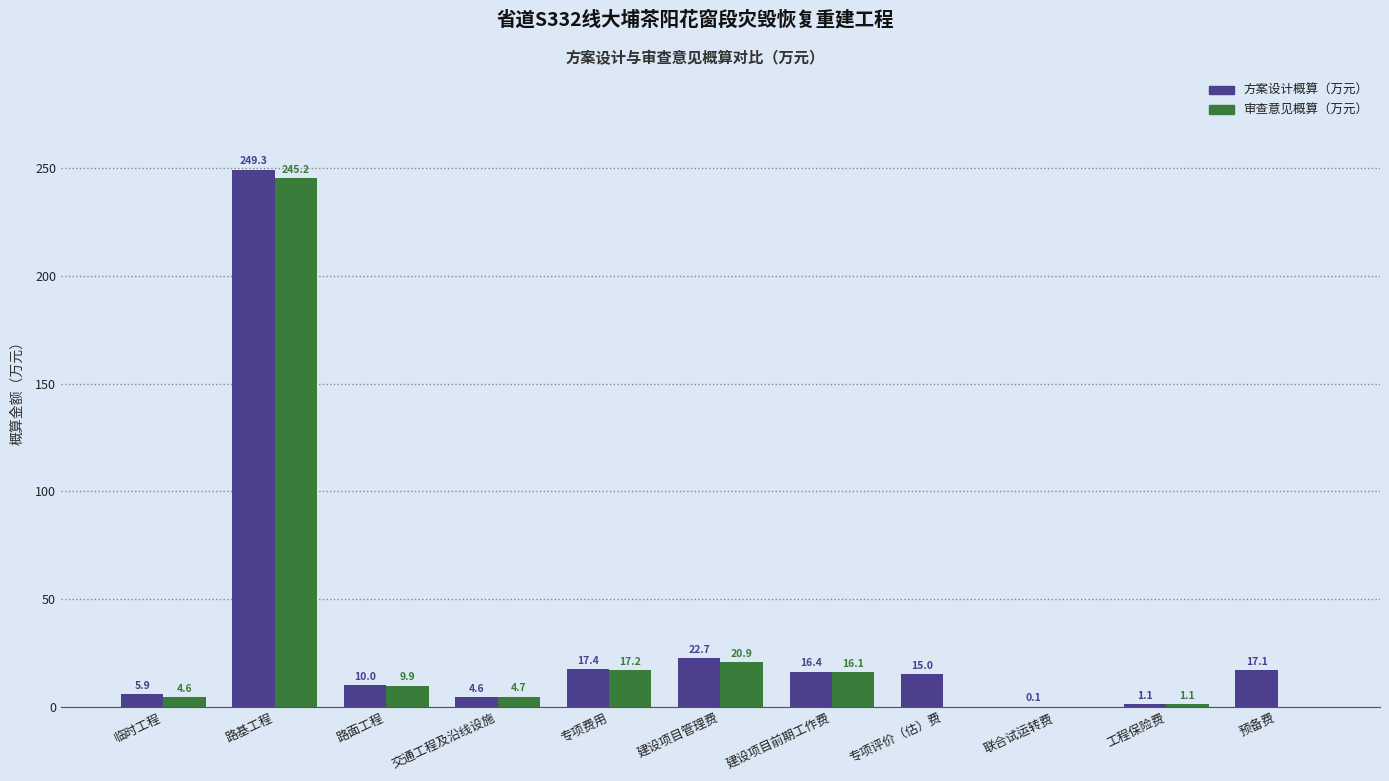

Is it true that 审查意见概算（万元） equals -114.5 at 联合试运转费?

False